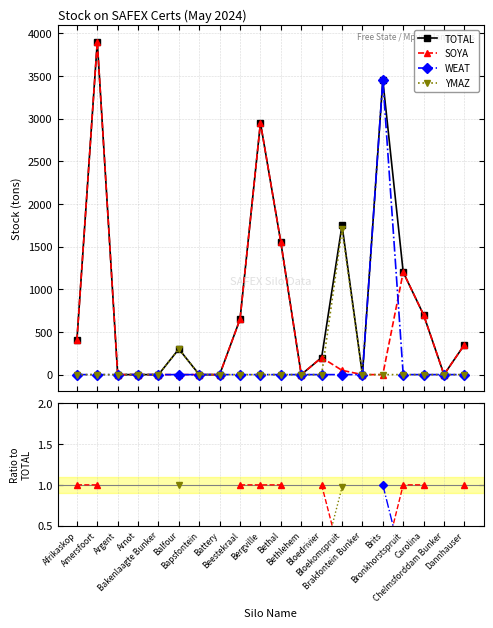

Between Amersfoort and Battery, which series saw the biggest shift?

TOTAL